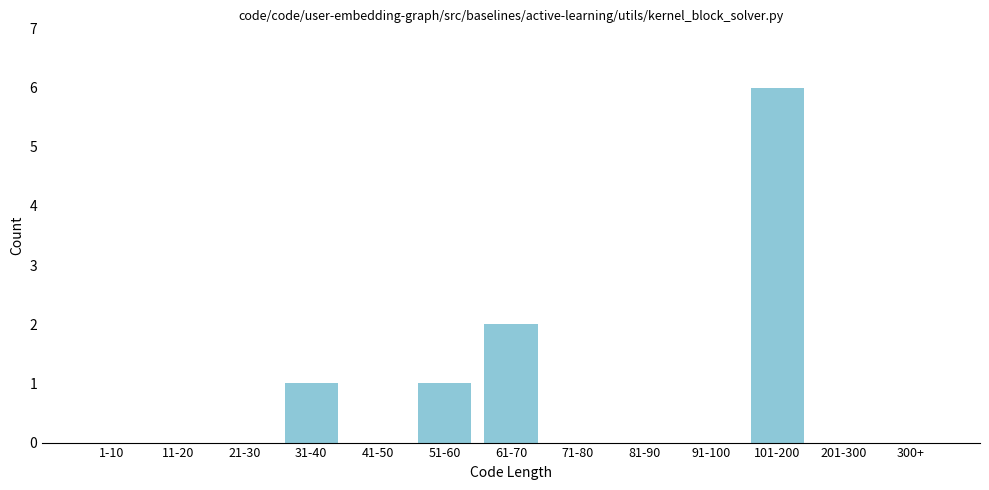

Reading left to right, extract all data points from this chart.

1-10=0	11-20=0	21-30=0	31-40=1	41-50=0	51-60=1	61-70=2	71-80=0	81-90=0	91-100=0	101-200=6	201-300=0	300+=0